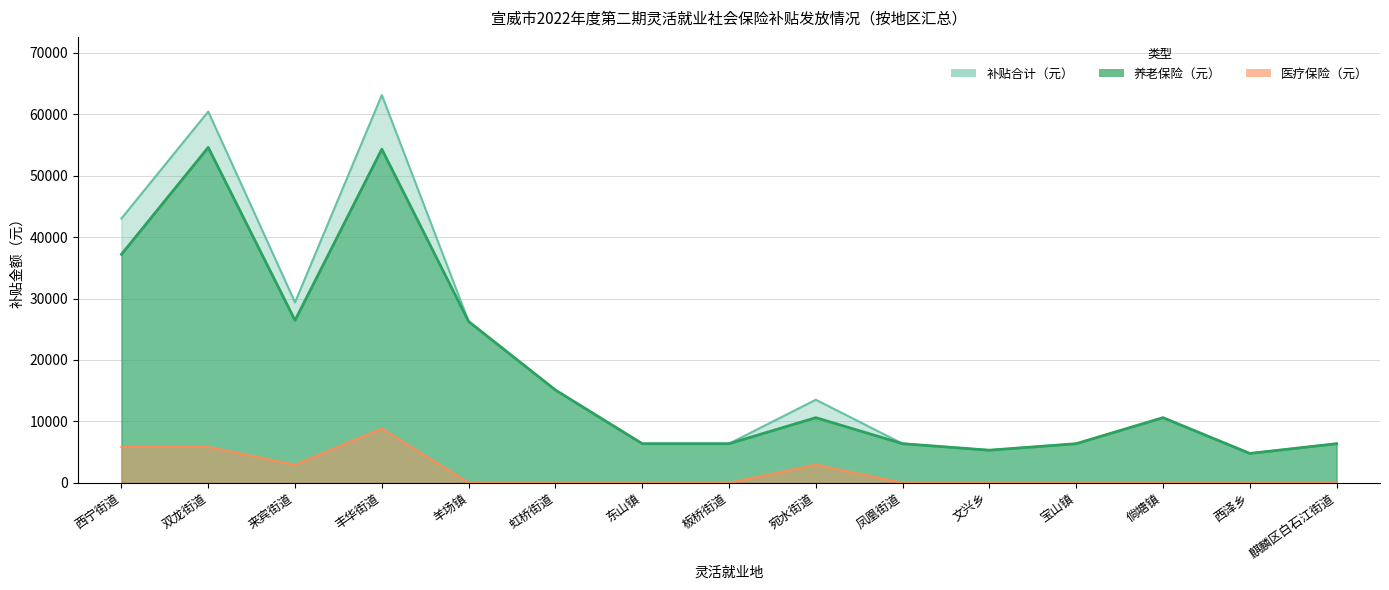

Where is 养老保险（元） nearest to the value 29690?

来宾街道